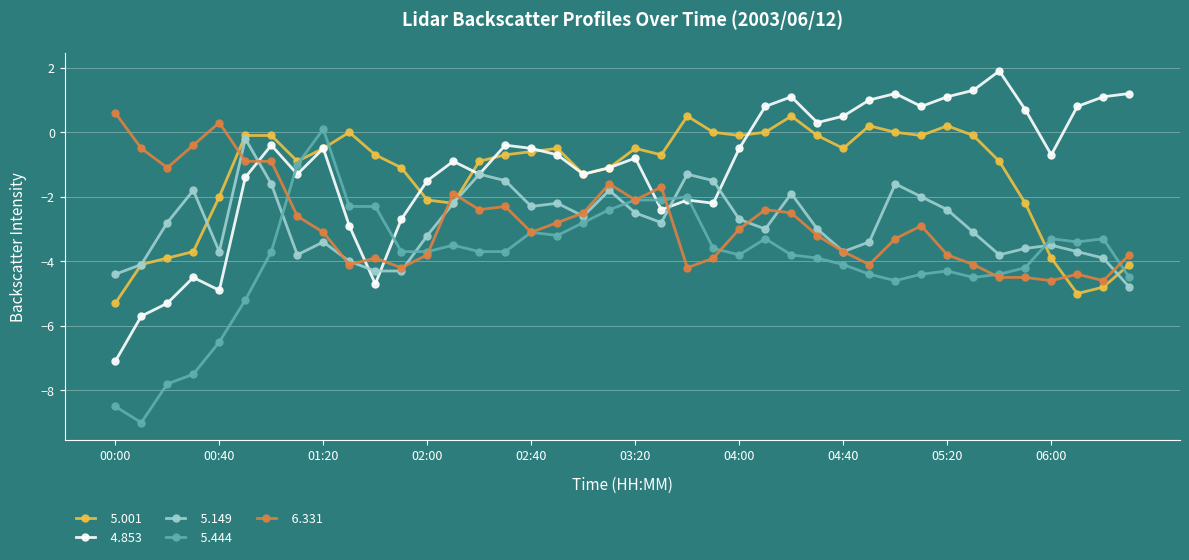

What is the smallest value displayed?

-9.0